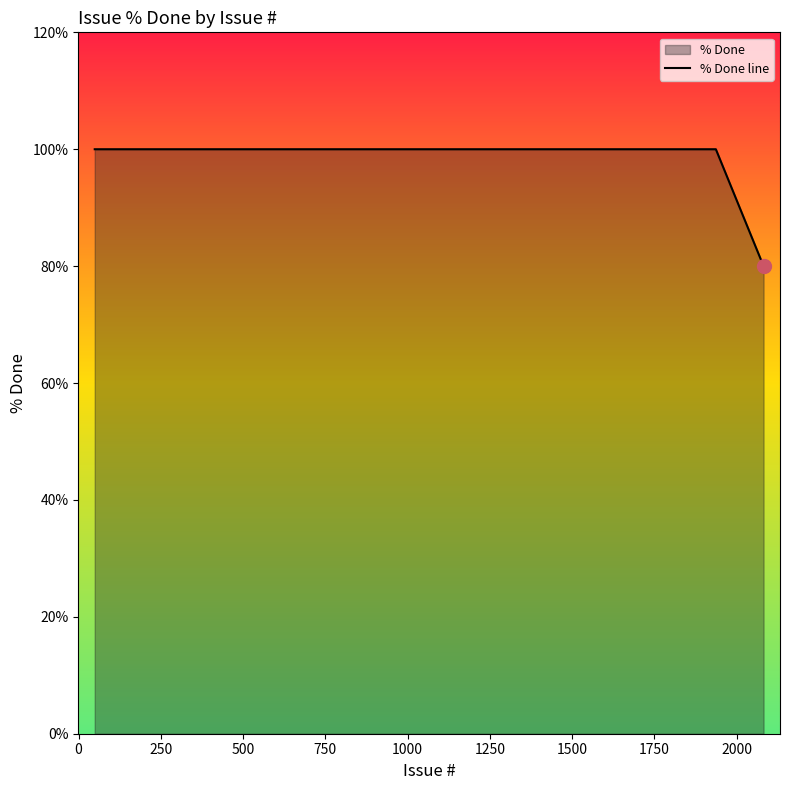

What is the greatest value displayed?

100